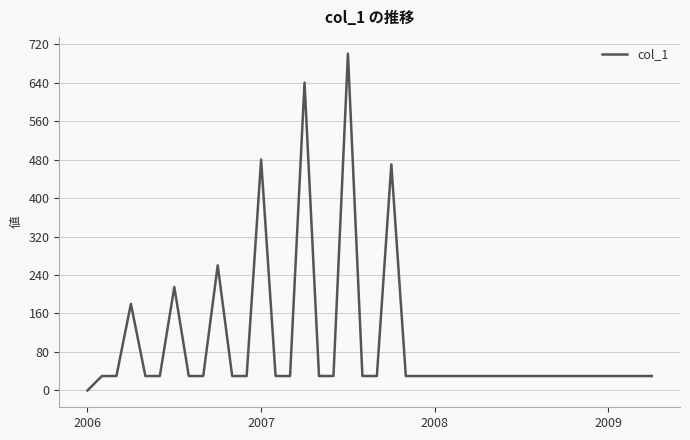

What is the greatest value displayed?

700